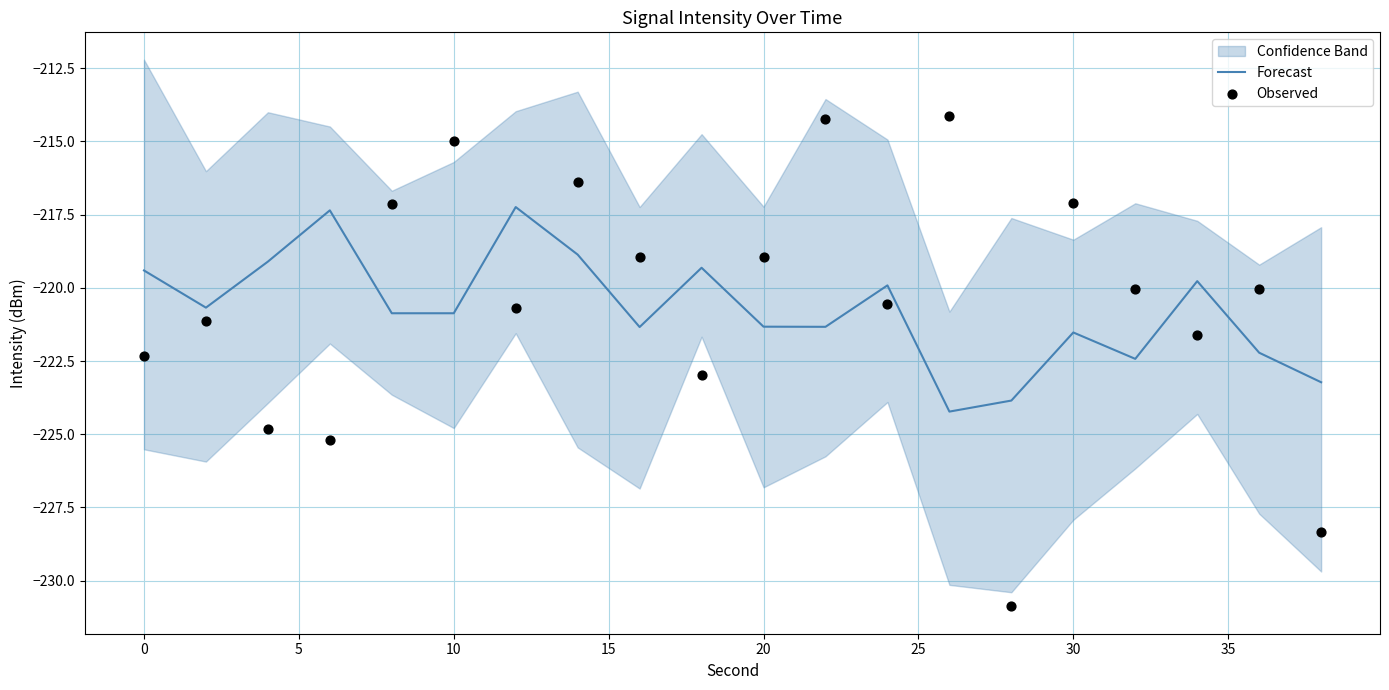

The Forecast series shows -221.5 at 30. True or false?

True